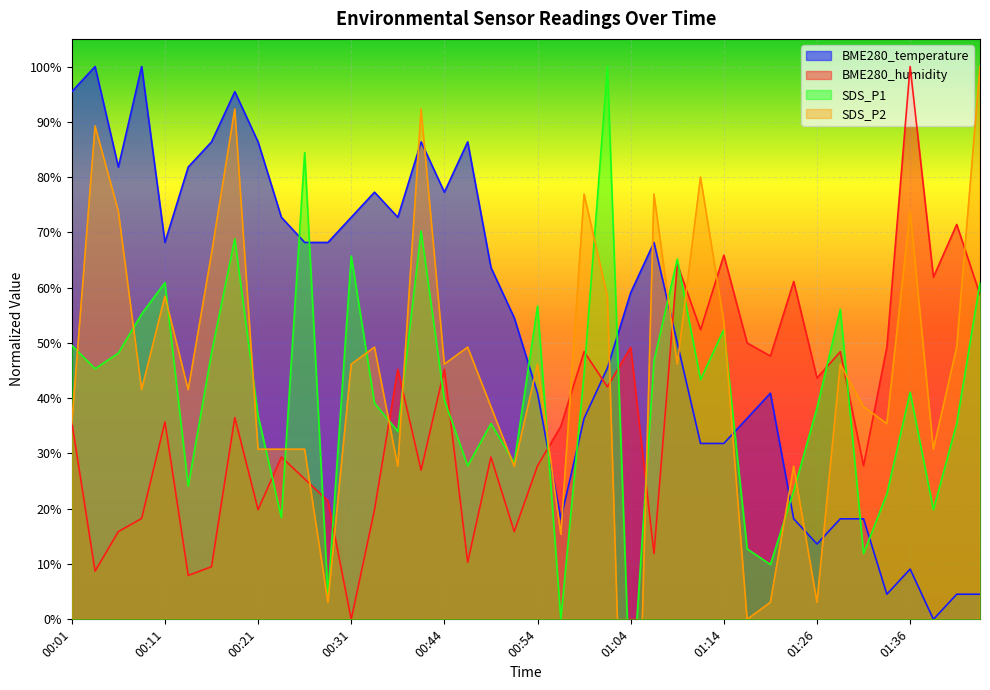

What are all the series names shown in the legend?

BME280_temperature, BME280_humidity, SDS_P1, SDS_P2